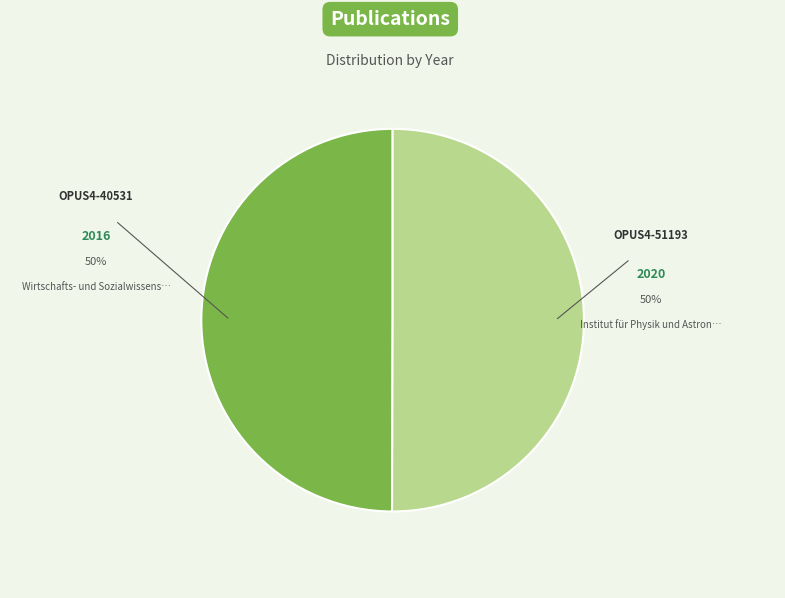

What is the ratio of the value at OPUS4-51193 to the value at OPUS4-40531?

1.0